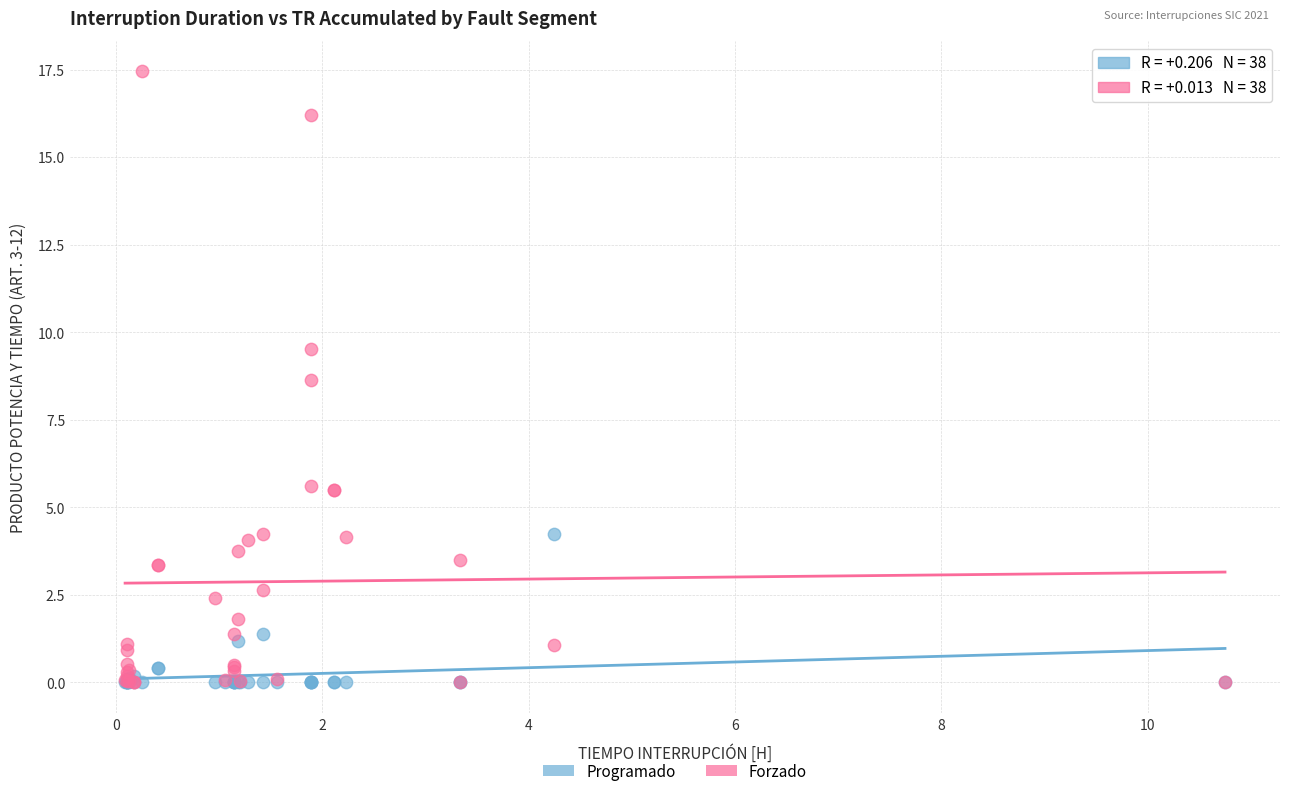

In the Forzado series, what Y value is closest to 8?

8.7